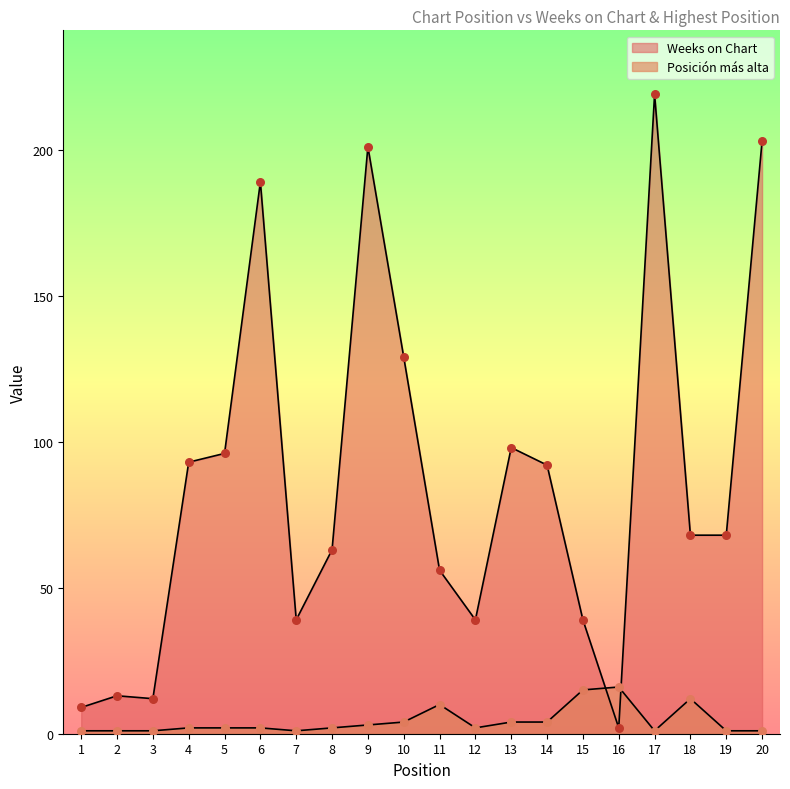

Which series reaches the minimum Y coordinate?

Posición más alta